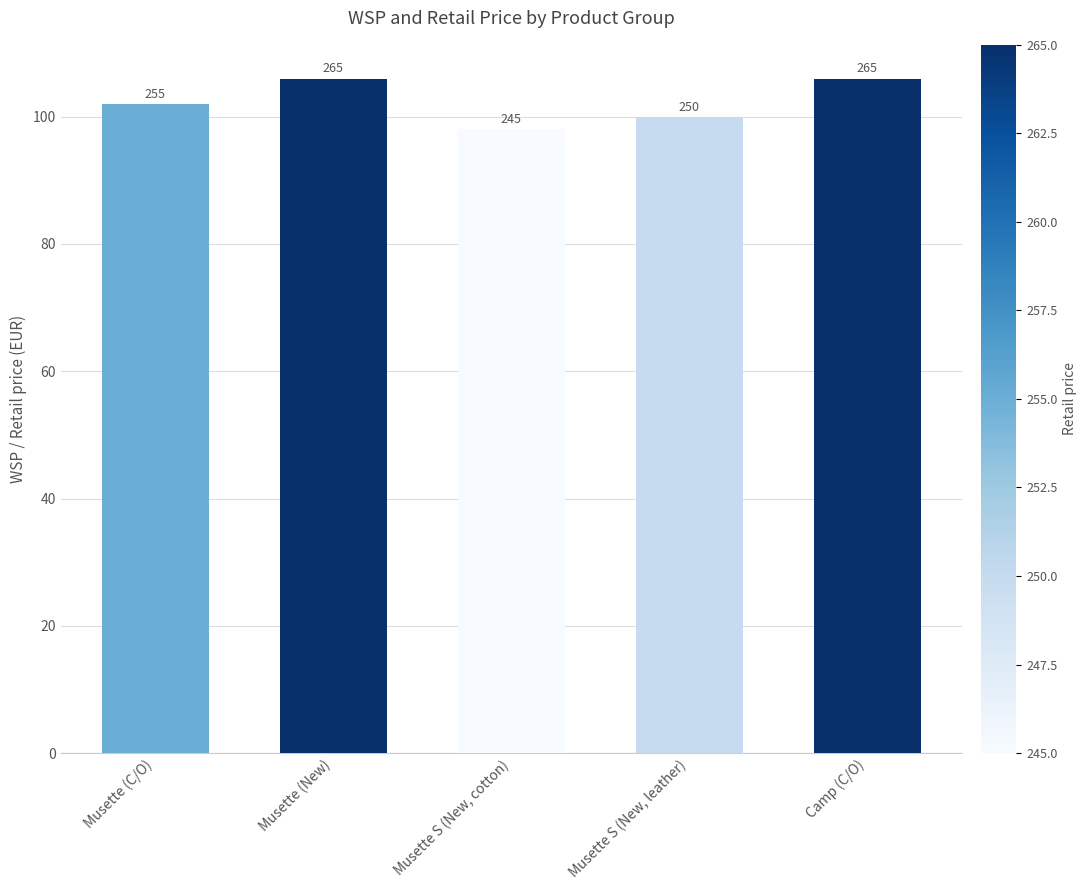

What is the minimum value shown in the chart?

98